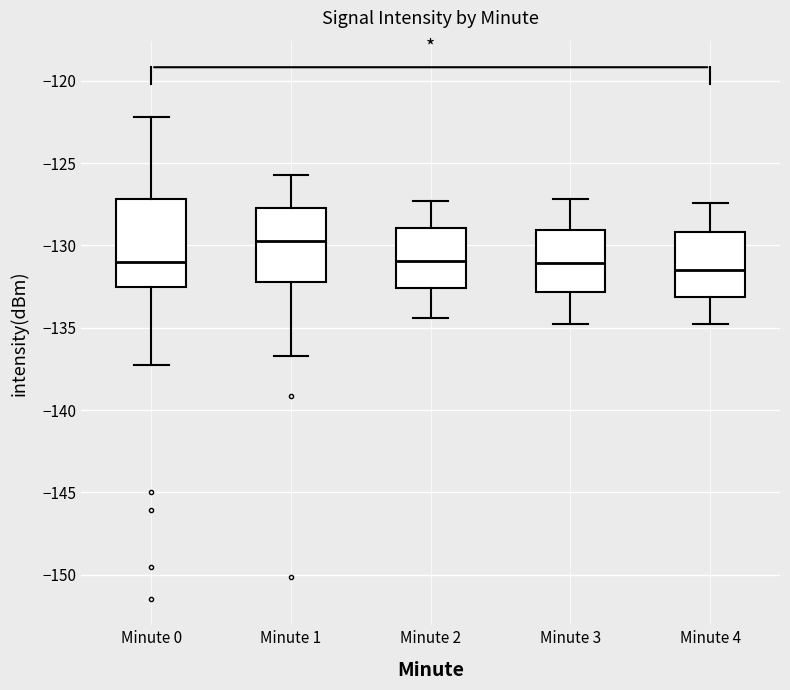

Reading left to right, read every box against the y-axis: the position of its median line, the range the box covers, and the ends of its whiskers. The values are not printed on the chart, so give them approximately, as read against the axis.

Minute 0: median -131.0, box -132.5 to -127.0, whiskers -137.0 to -122.0
Minute 1: median -129.5, box -132.0 to -127.5, whiskers -136.5 to -125.5
Minute 2: median -131.0, box -132.5 to -129.0, whiskers -134.5 to -127.5
Minute 3: median -131.0, box -133.0 to -129.0, whiskers -135.0 to -127.0
Minute 4: median -131.5, box -133.0 to -129.0, whiskers -135.0 to -127.5